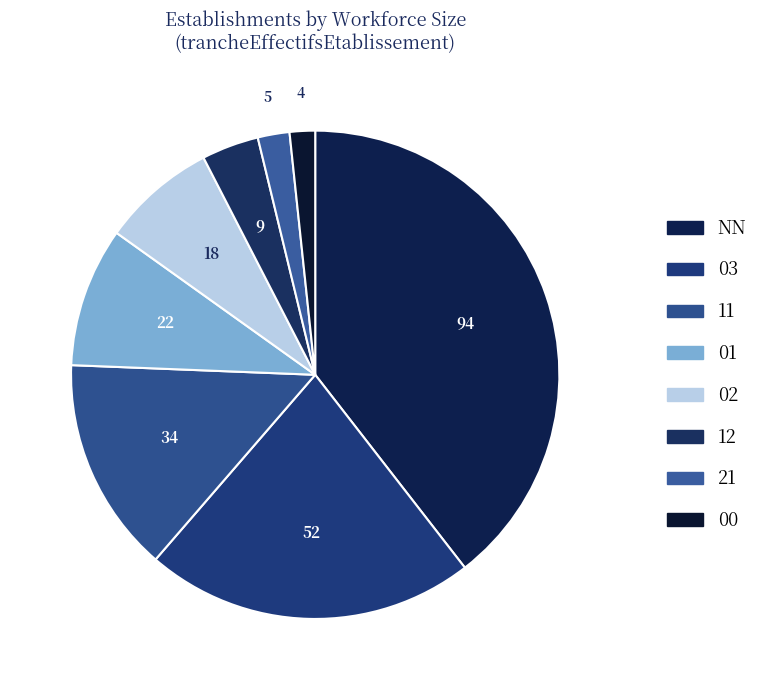

How many slices are in this pie chart?

8